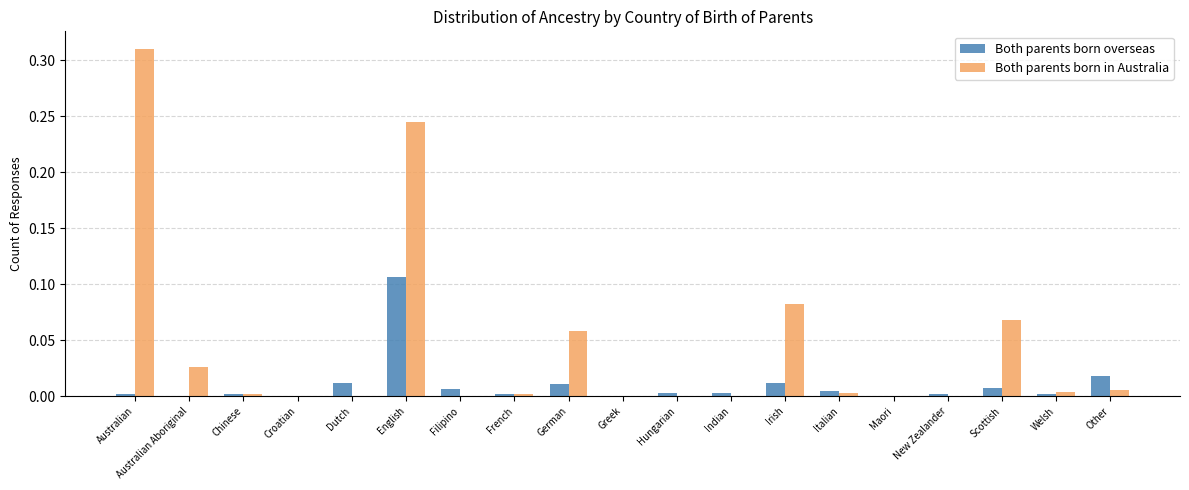

The value of Both parents born overseas at Croatian is 0.0. True or false?

True